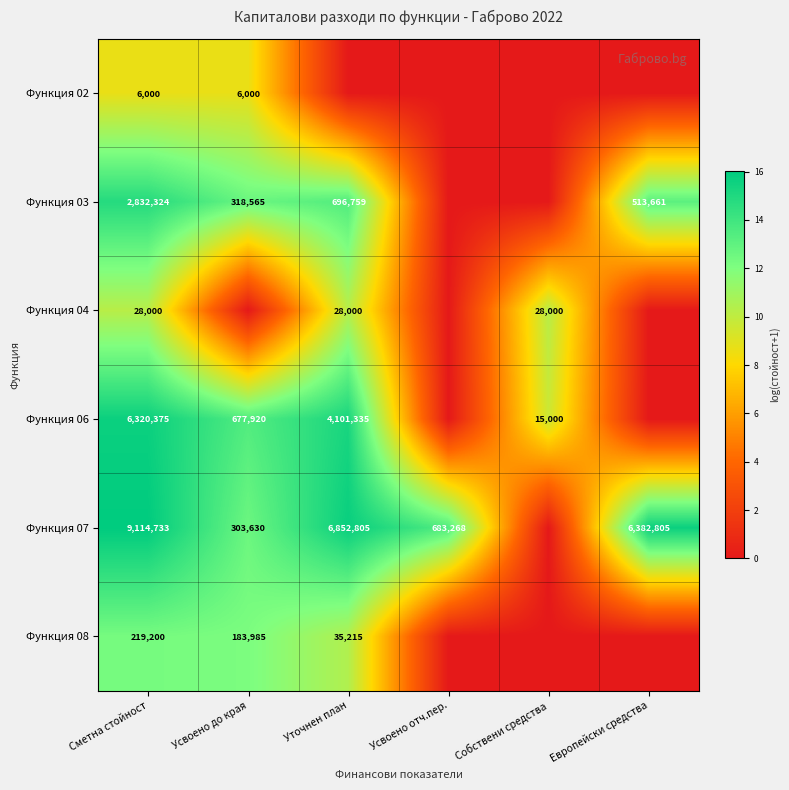

Rank the series at Сметна стойност from highest to lowest value.

Функция 07, Функция 06, Функция 03, Функция 08, Функция 04, Функция 02